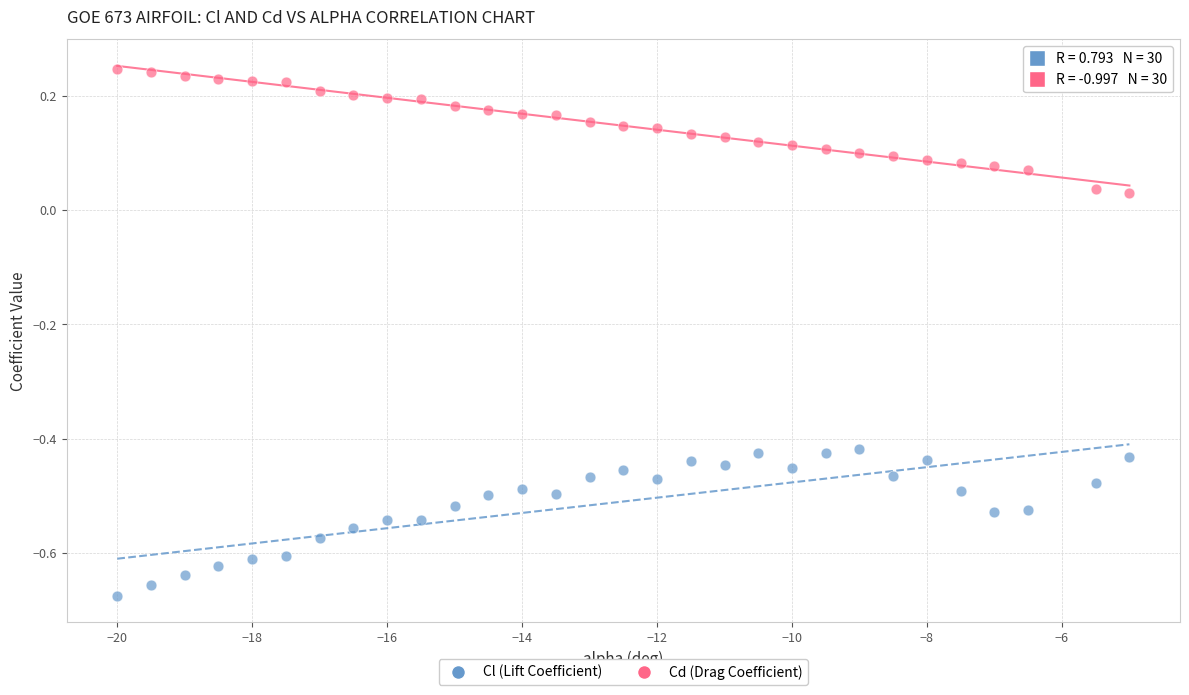

Across all data points, what is the range of X values (max minus min)?

15.0